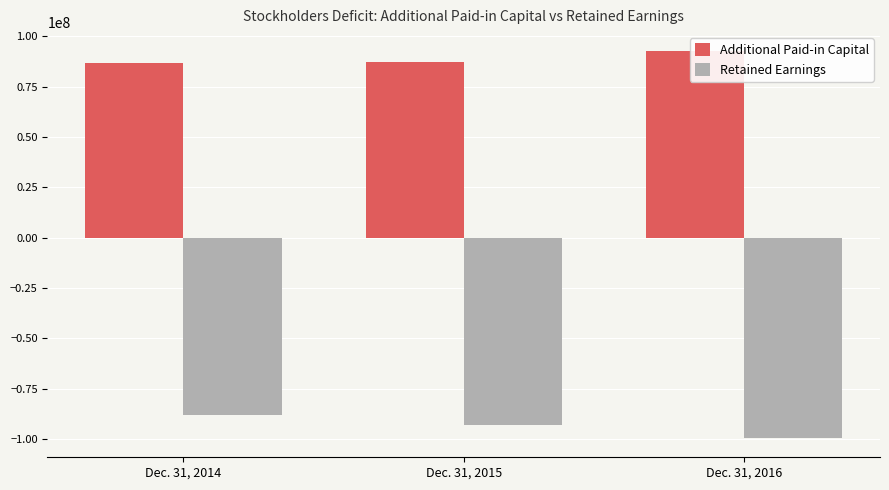

What is the value of the Retained Earnings bar at the 3rd from the left?

-99433448